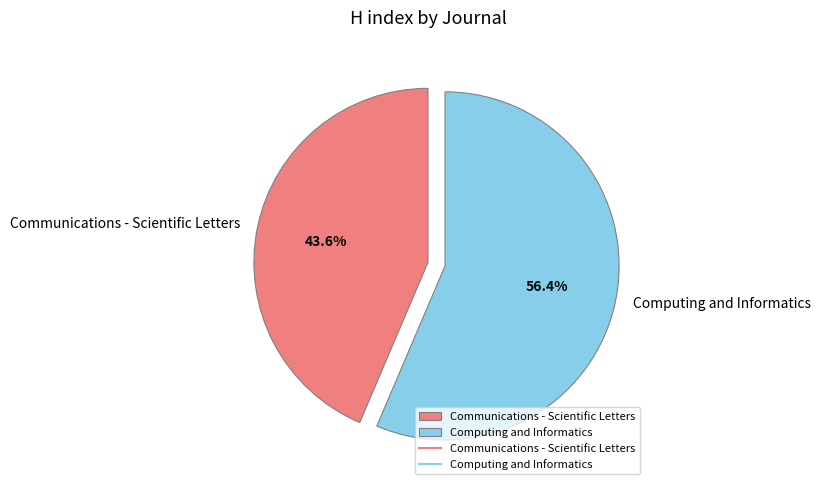

How many segments does this pie chart have?

2